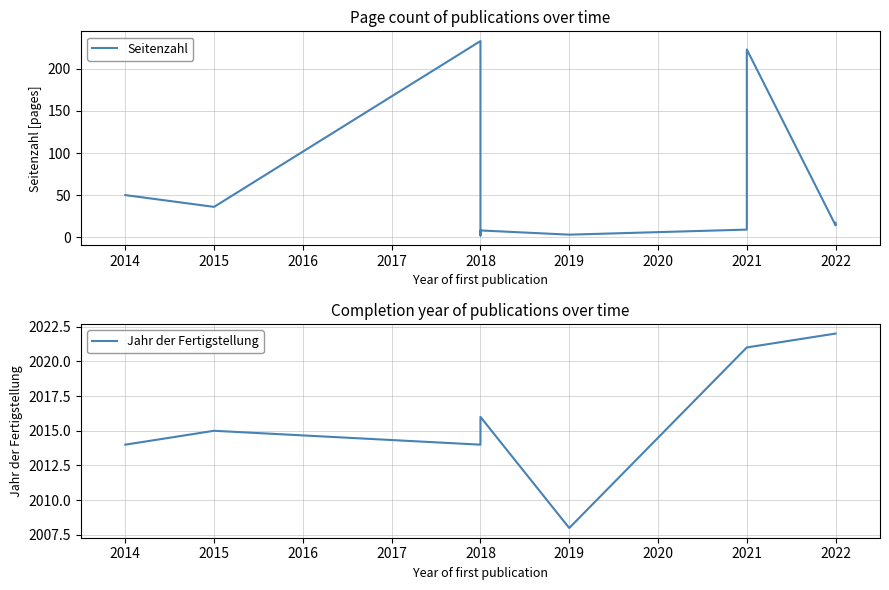

What is the value of the Jahr der Fertigstellung point at the 2nd from the left?

2015